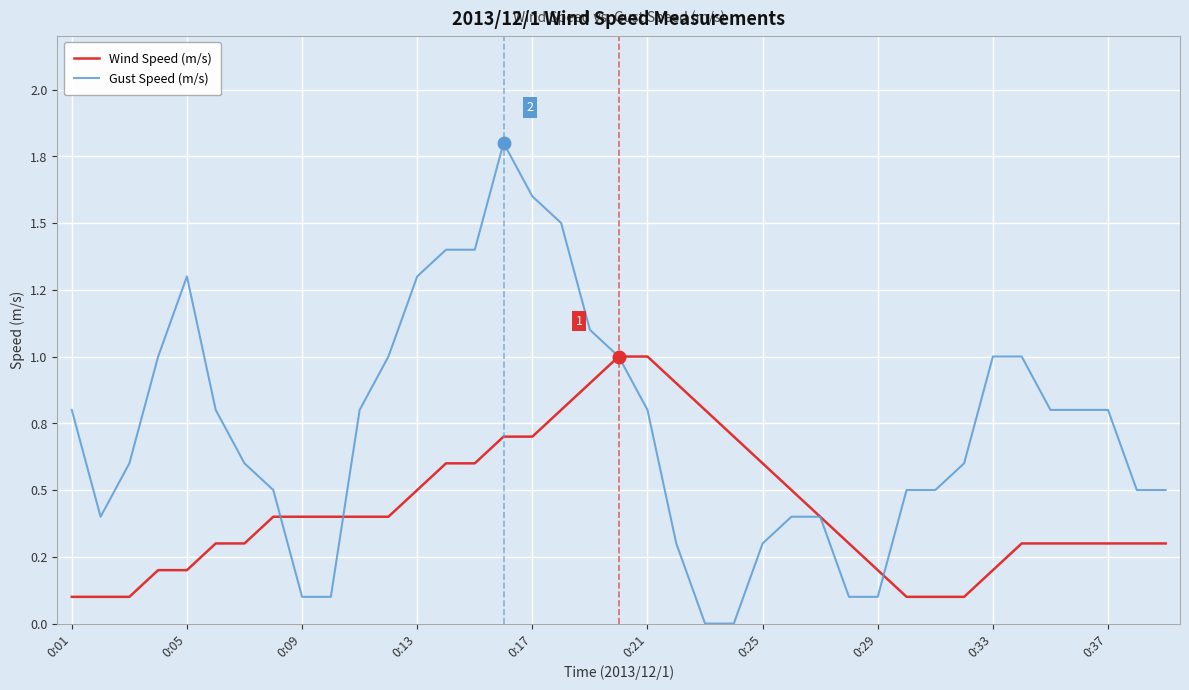

Rank the series by their maximum value, from highest to lowest.

Gust Speed (m/s), Wind Speed (m/s)